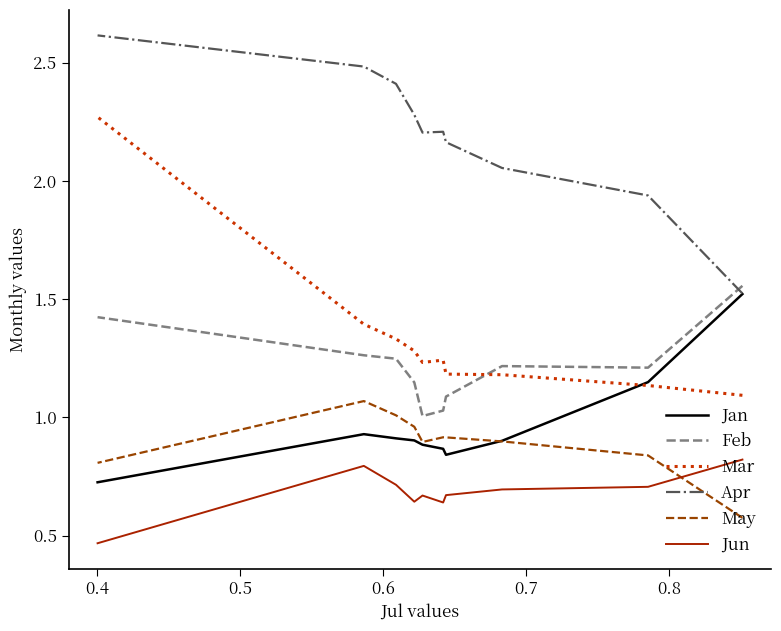

What is the maximum value for May?

1.1